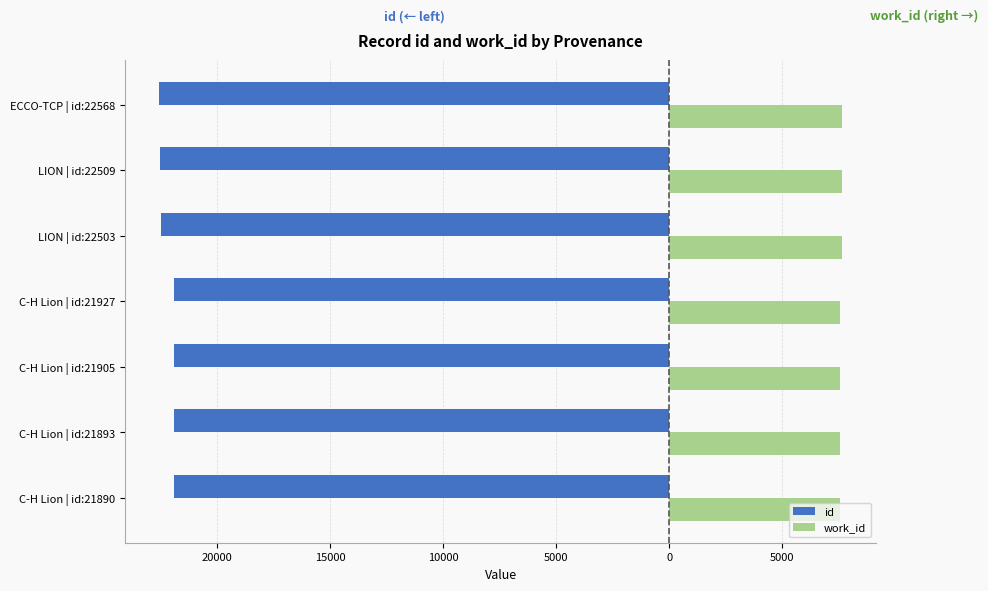

What is the smallest value displayed?

-22568